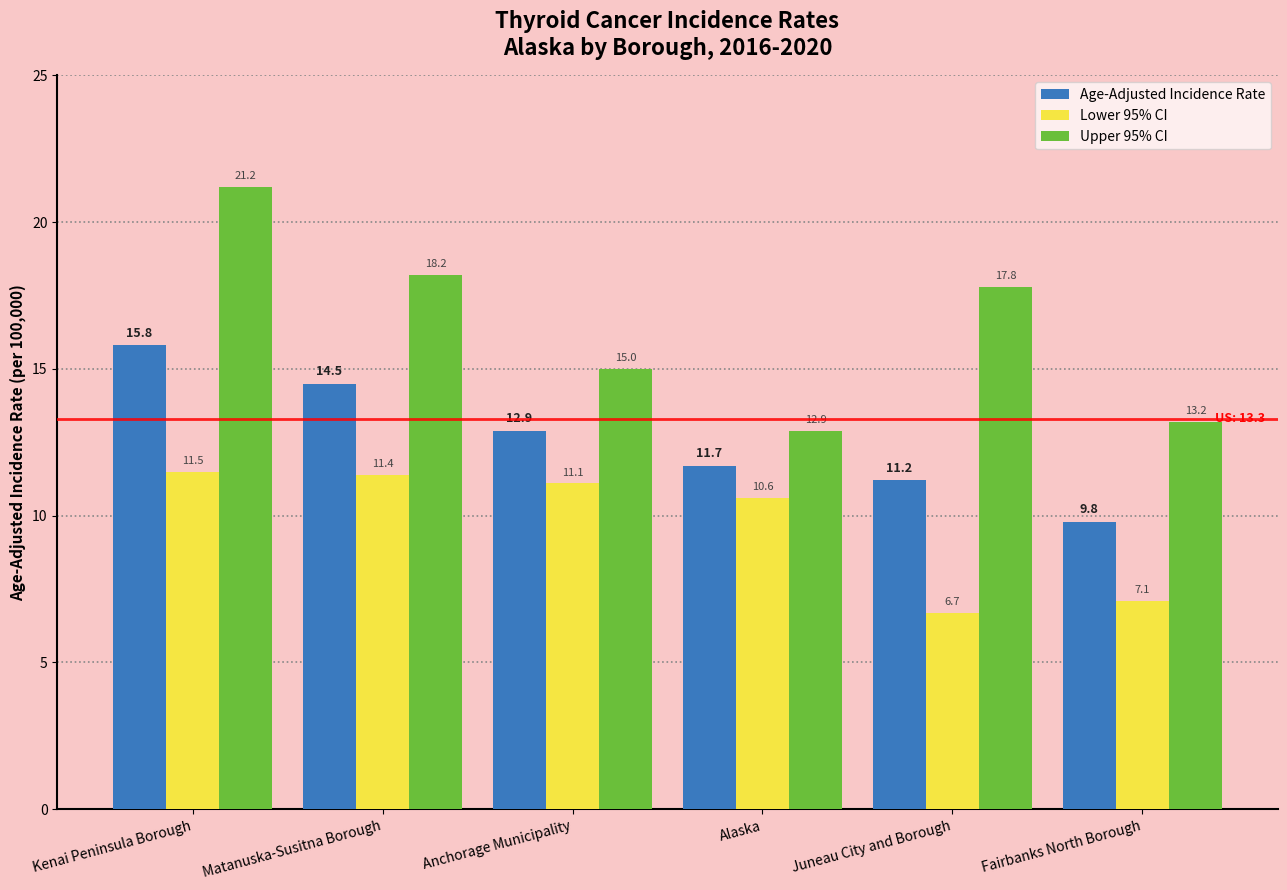

How many data points in Age-Adjusted Incidence Rate are above 12?

3